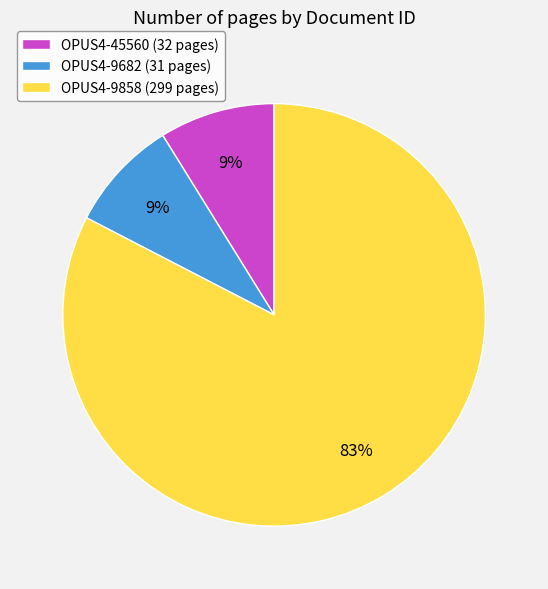

Do OPUS4-45560 (32 pages) and OPUS4-9682 (31 pages) together represent more than half of the pie?

No